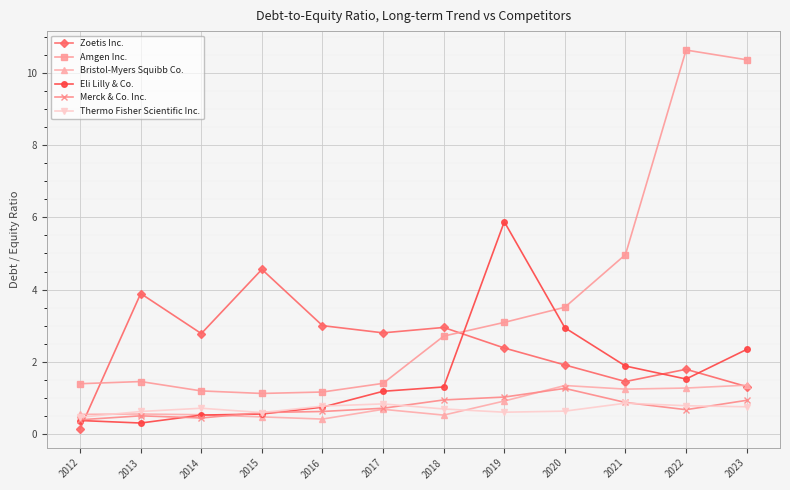

At which category does the chart reach its peak across all series?

2022